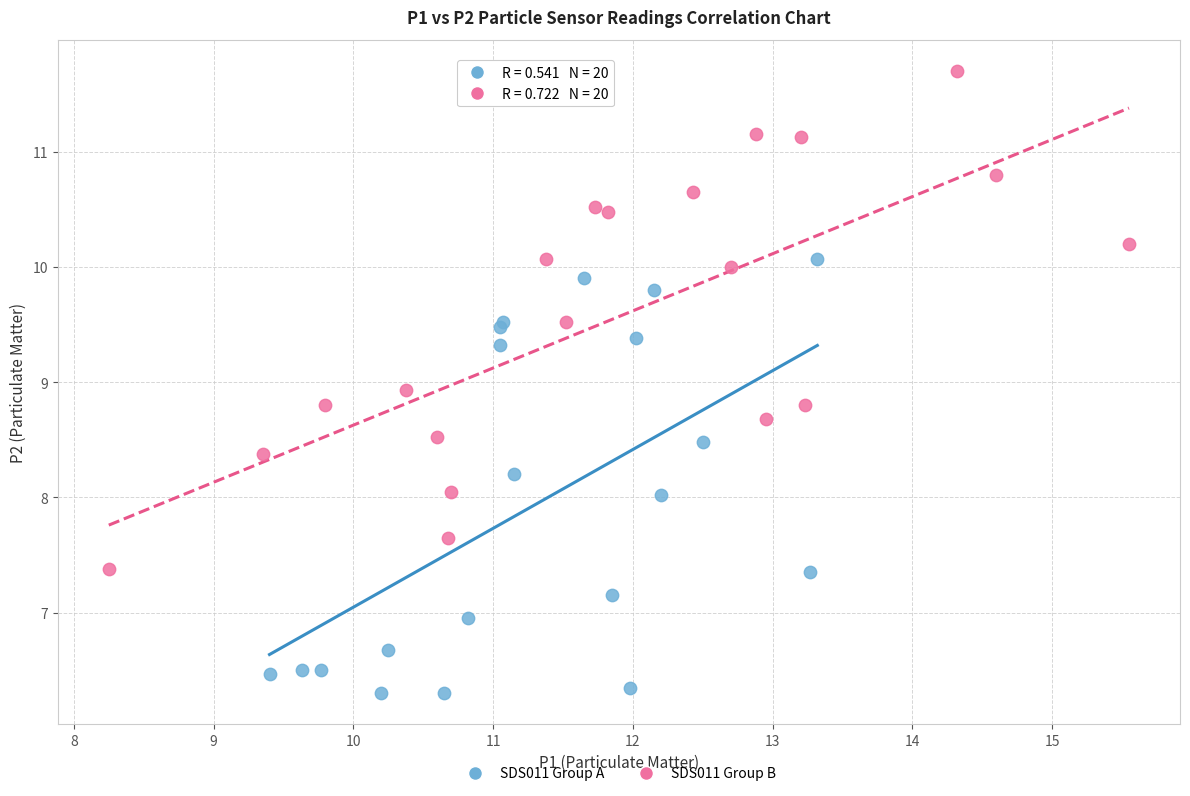

Which series reaches the minimum Y coordinate?

SDS011 Group A